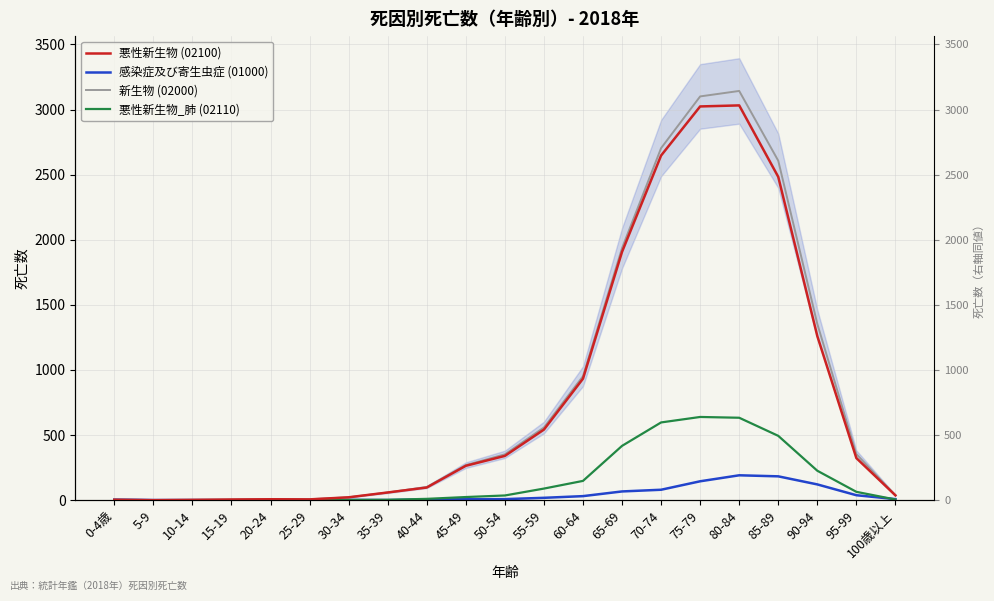

Between 25-29 and 75-79, which is larger?

75-79